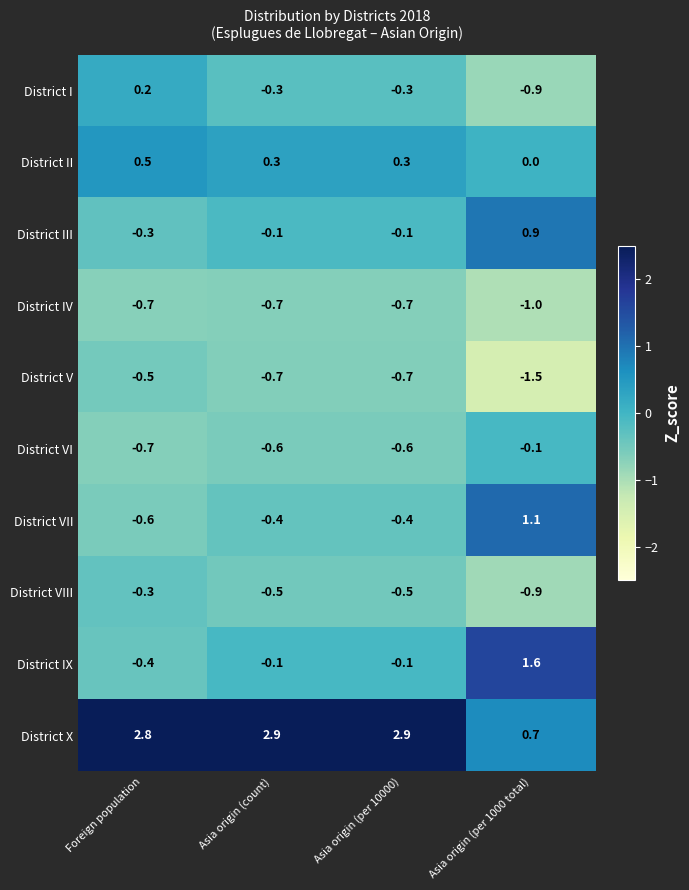

Which series has the largest range (max minus min)?

District X